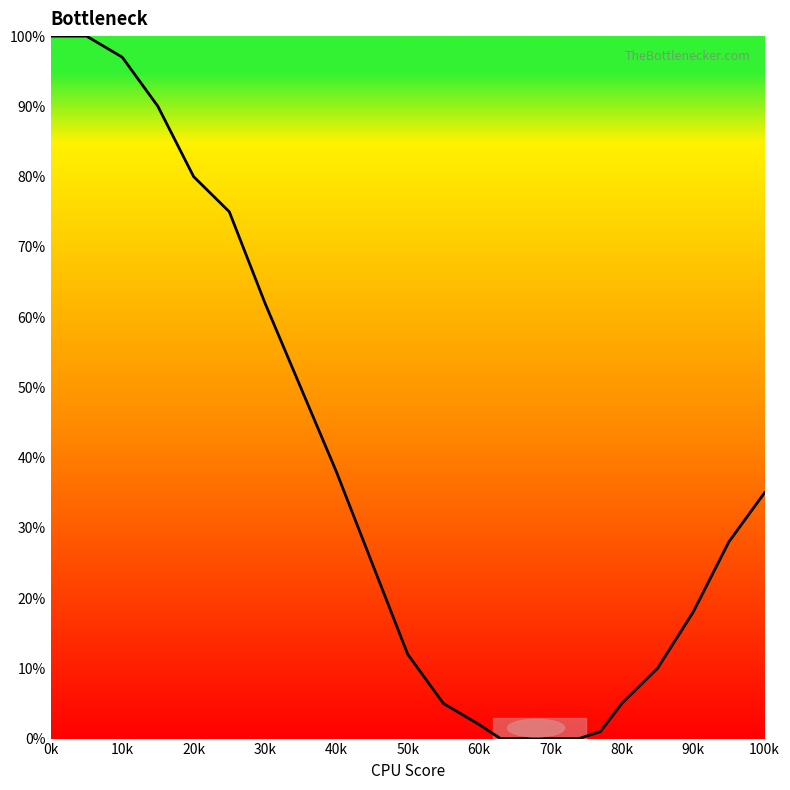

What is the difference between the maximum and minimum values?

100